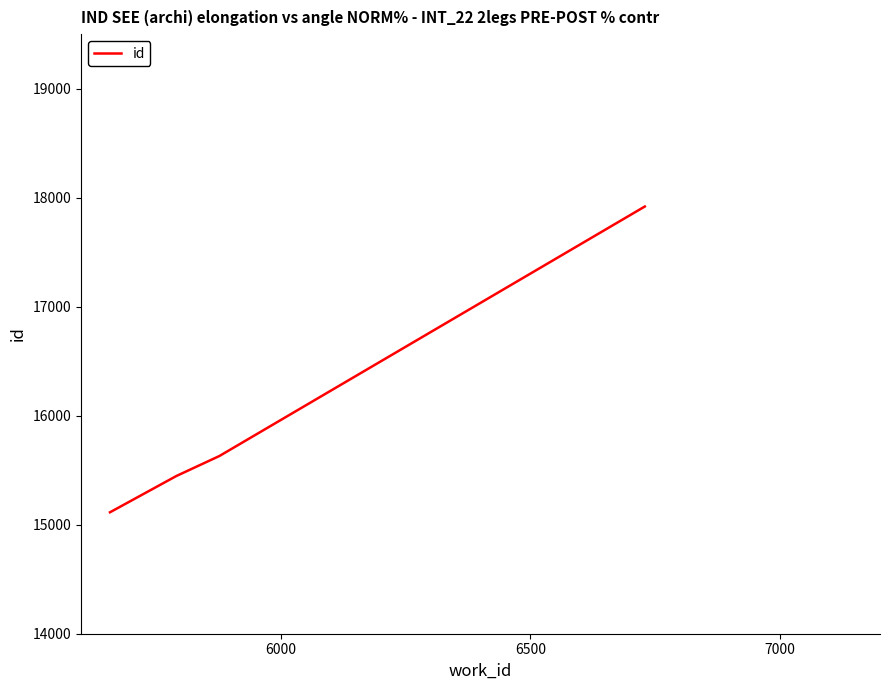

How many values are below 15630?

2